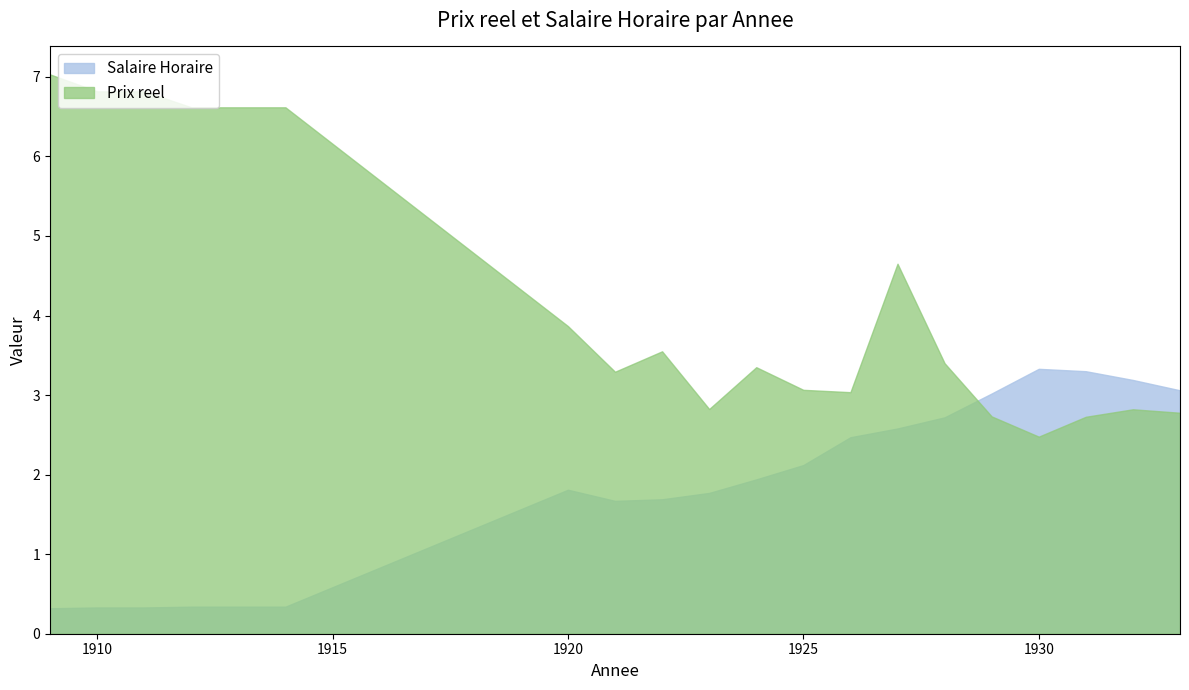

What are all the series names shown in the legend?

Salaire Horaire, Prix reel